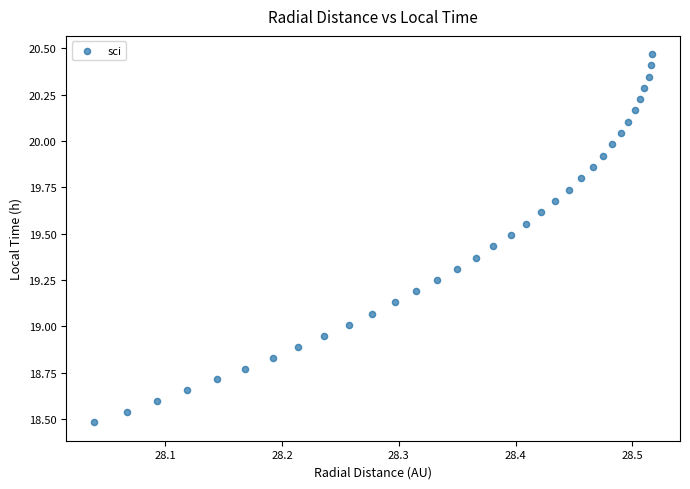

What is the range of X values (max minus min)?

0.5